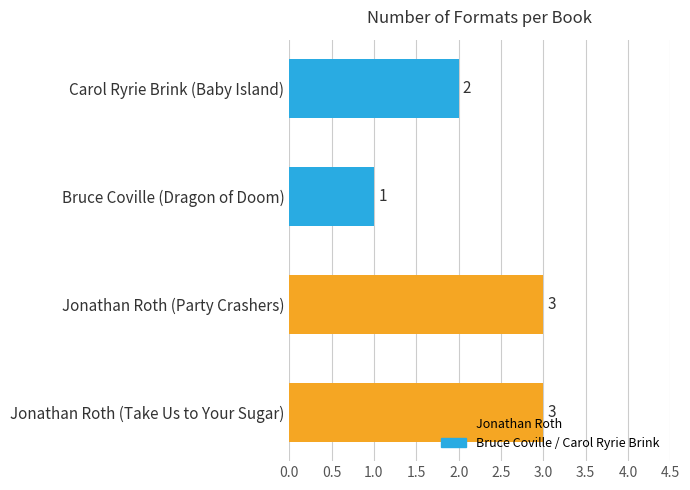

What is the sum of all values?

9